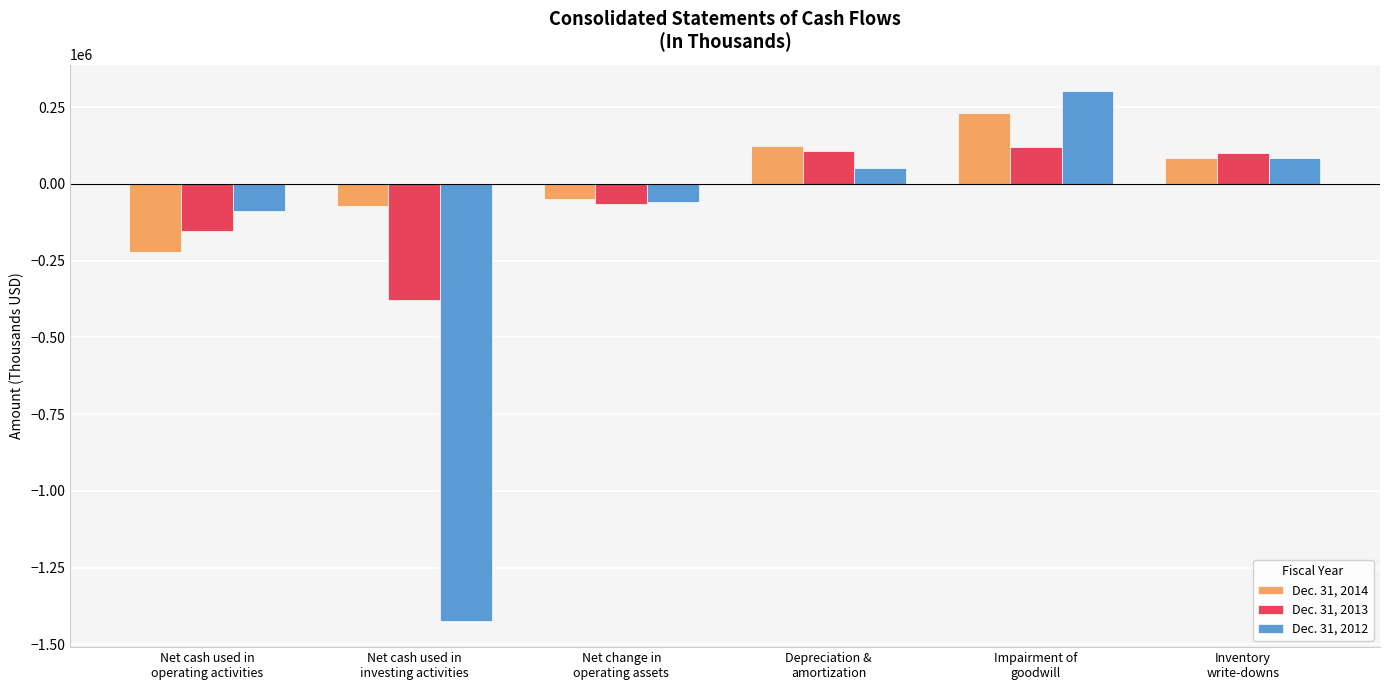

What is the maximum value shown in the chart?

301755